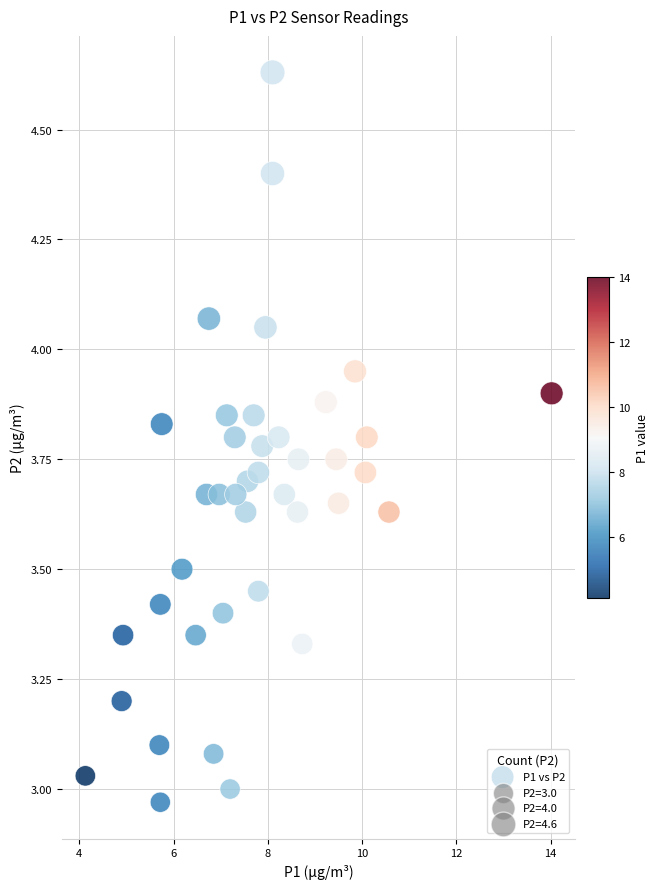

What is the range of Y values (max minus min)?

1.7